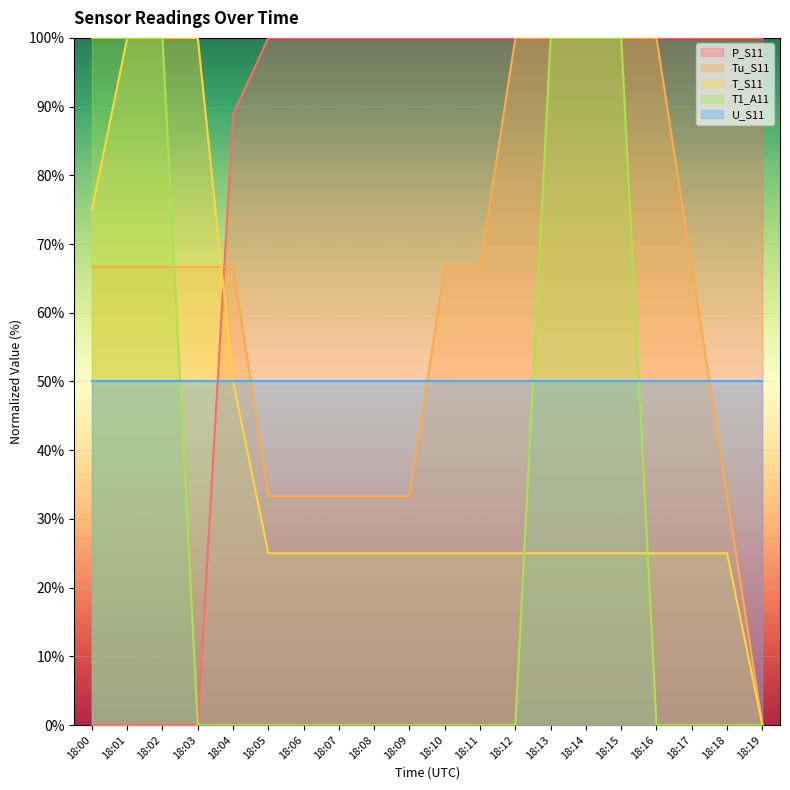

Which series changed the most between 18:01 and 18:17?

P_S11